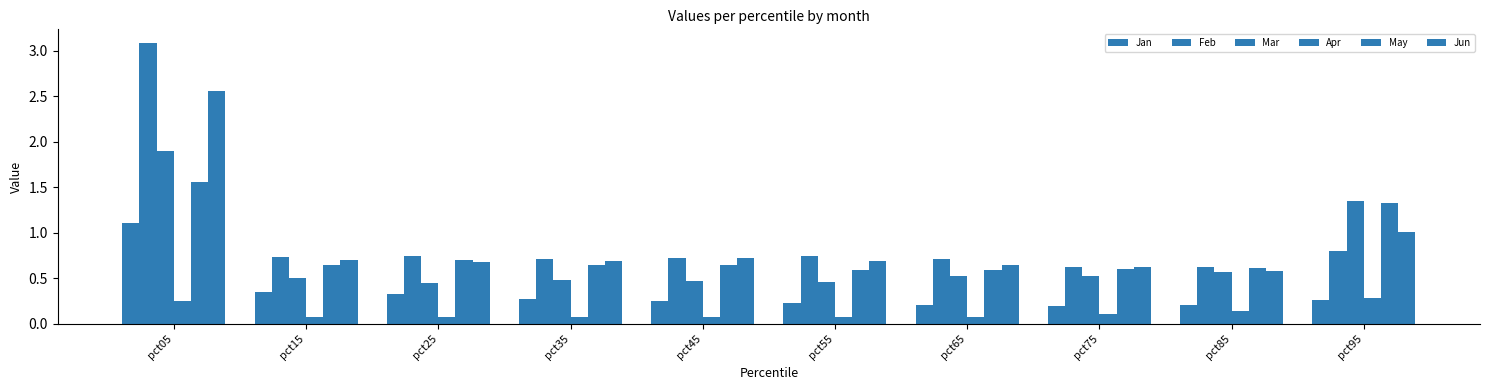

List the series in order of their peak value, lowest first.

Apr, Jan, May, Mar, Jun, Feb